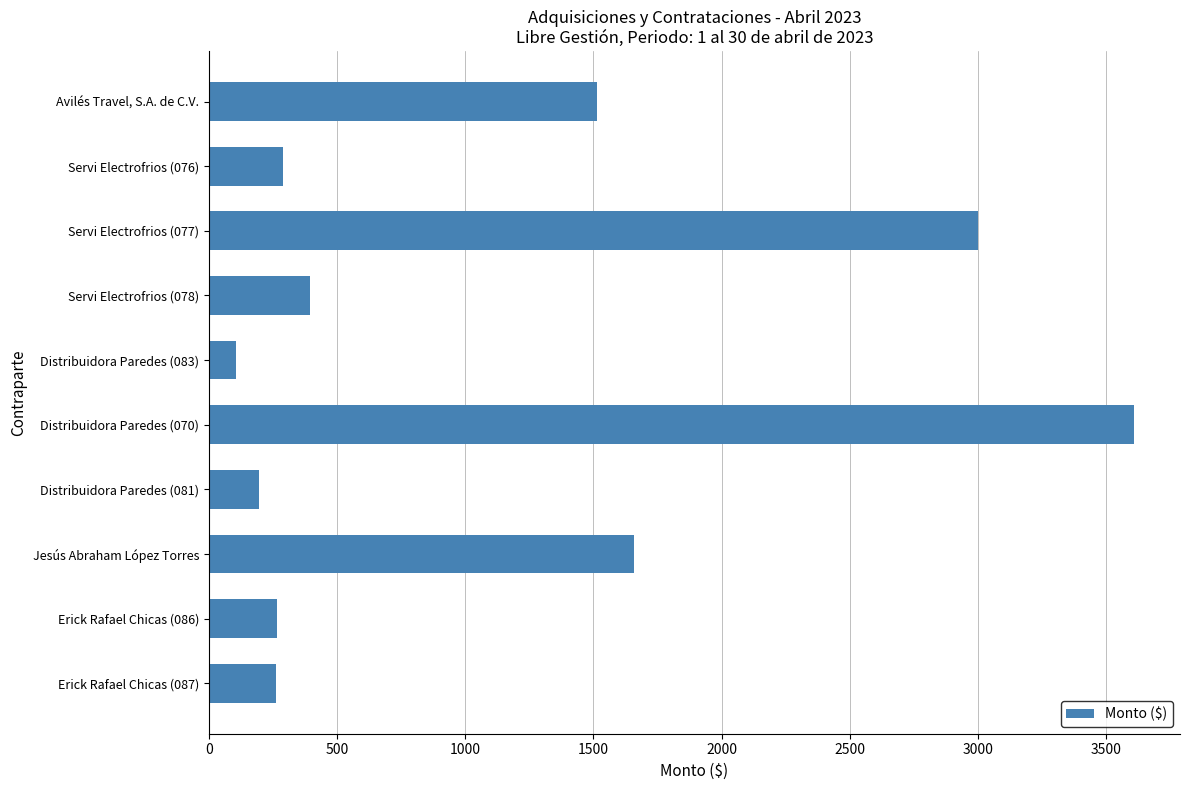

What is the label of the 5th bar from the bottom?

Distribuidora Paredes (070)